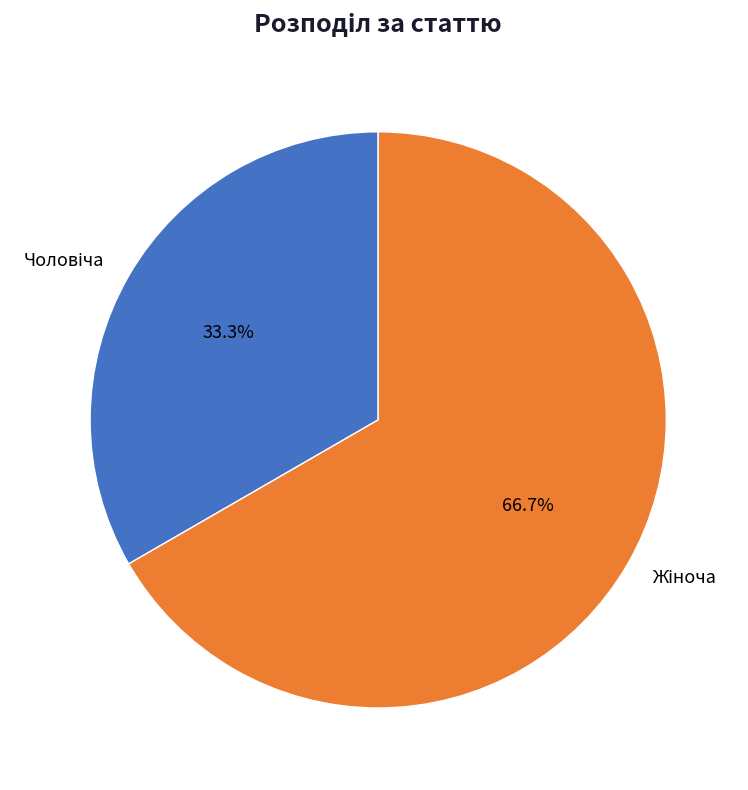

Is there a majority slice in this chart?

Yes